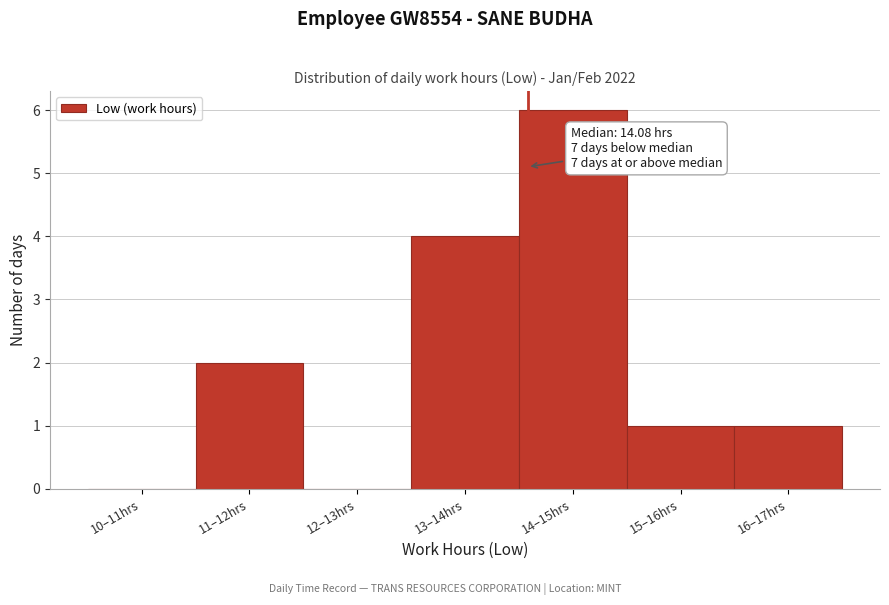

Reading right to left, what are all the values shown in this chart?

16–17hrs=1	15–16hrs=1	14–15hrs=6	13–14hrs=4	12–13hrs=0	11–12hrs=2	10–11hrs=0